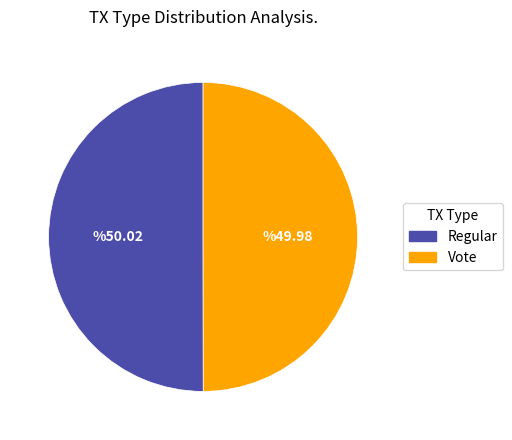

Combined, do Regular and Vote account for over 50%?

Yes